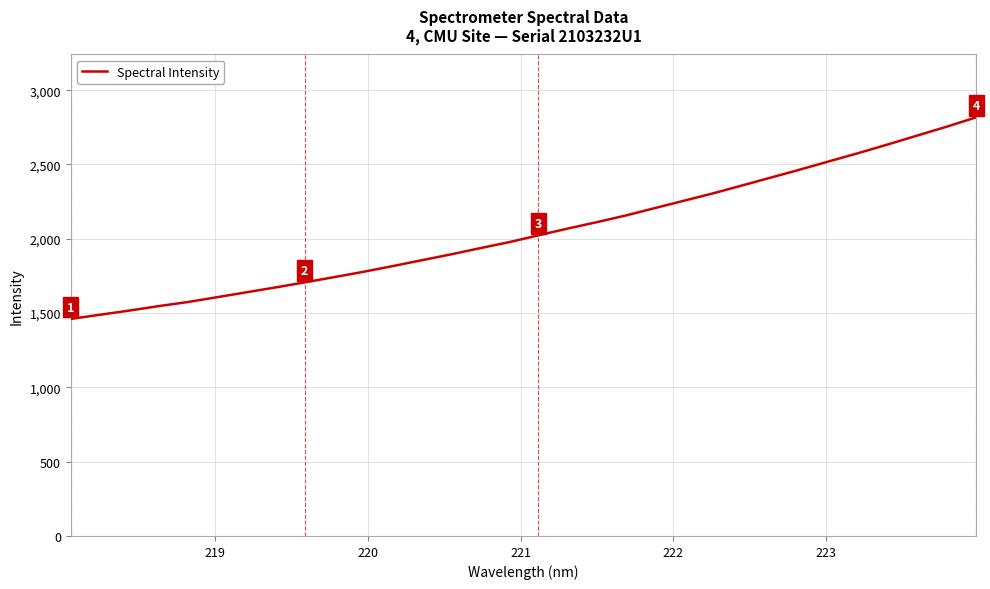

What is the difference between the maximum and minimum values?

1357.0